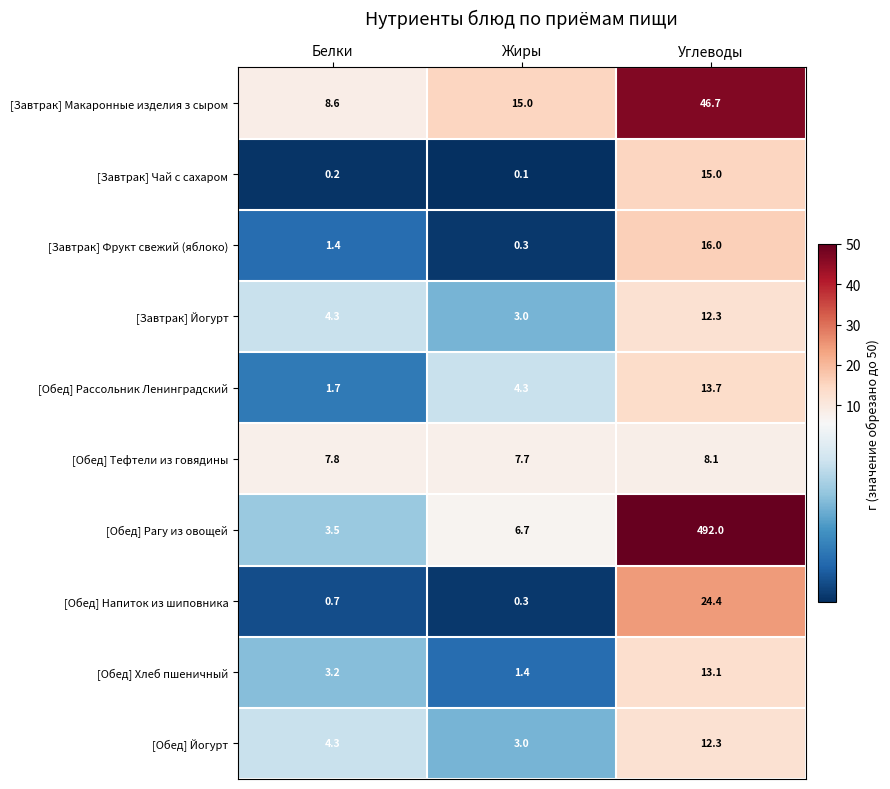

Between Жиры and Углеводы, which series saw the biggest shift?

[Обед] Рагу из овощей